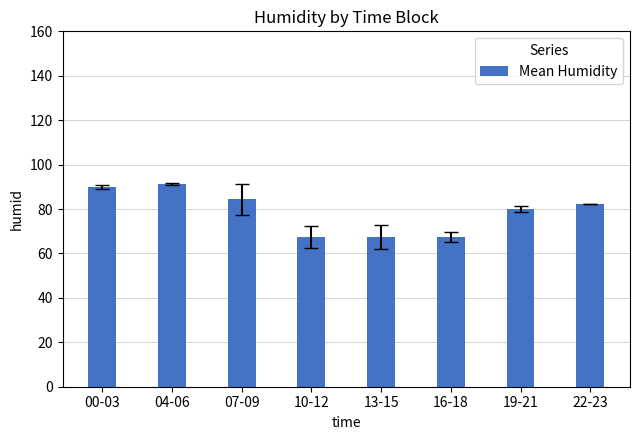

Are the bars horizontal?

No